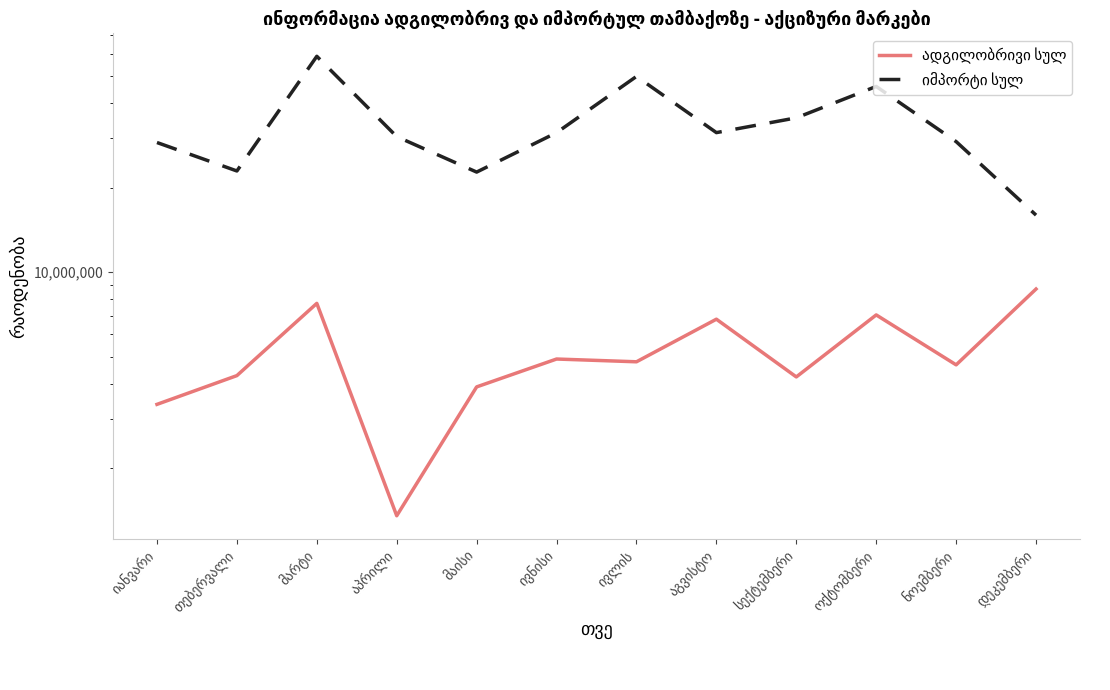

What is the difference between the იმპორტი სულ values at ივნისი and სექტემბერი?

4079000